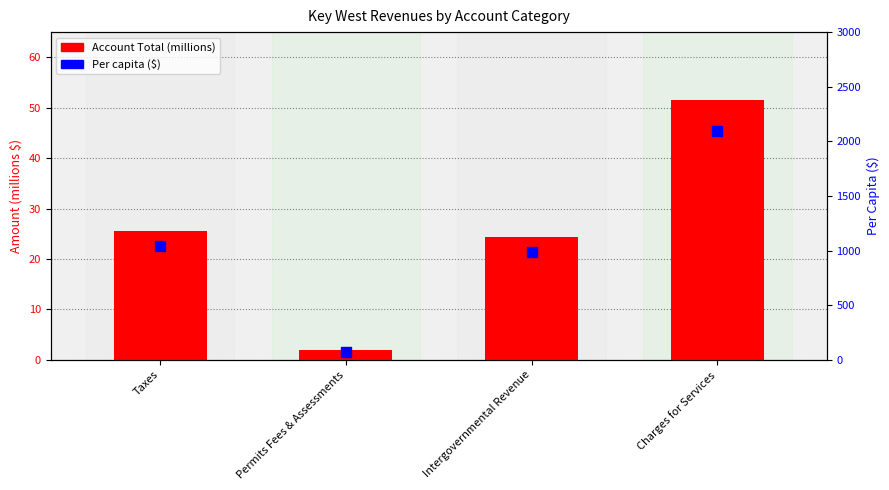

Which series has the largest total across all categories?

Per Capita ($)